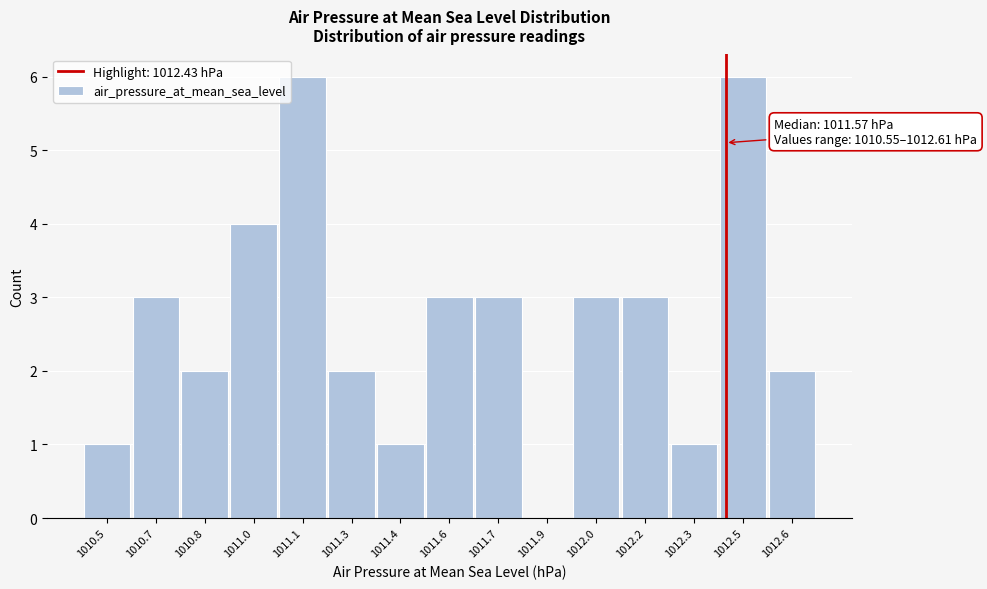

Reading right to left, what are all the values shown in this chart?

1012.6=2	1012.5=6	1012.3=1	1012.2=3	1012.0=3	1011.9=0	1011.7=3	1011.6=3	1011.4=1	1011.3=2	1011.1=6	1011.0=4	1010.8=2	1010.7=3	1010.5=1